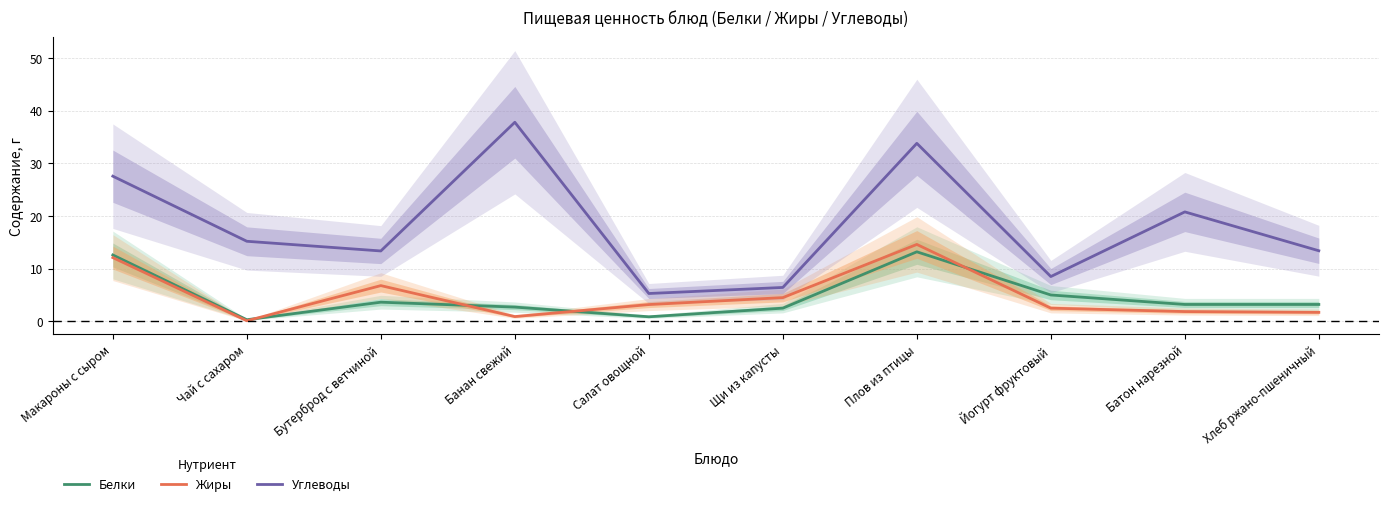

Is it true that Углеводы equals 37.8 at Банан свежий?

True